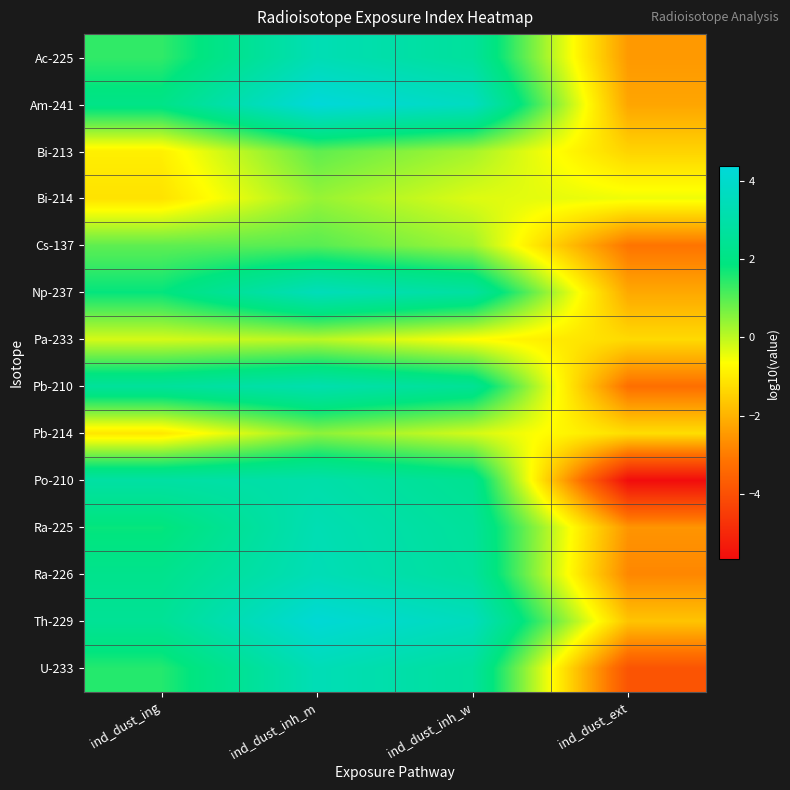

List the series in order of their peak value, lowest first.

Pa-233, Bi-214, Pb-214, Bi-213, Cs-137, Po-210, Pb-210, Ra-225, Ac-225, Ra-226, U-233, Np-237, Th-229, Am-241